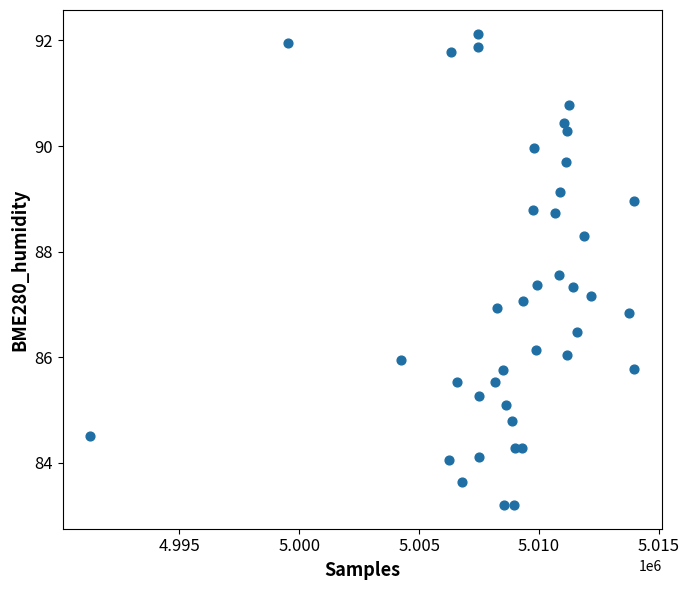

What is the range of Y values (max minus min)?

8.9